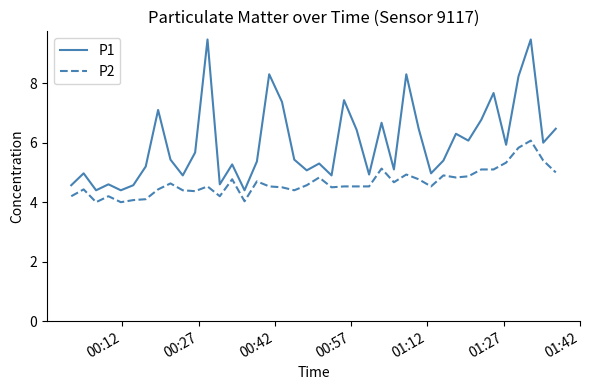

Which series has the largest range (max minus min)?

P1